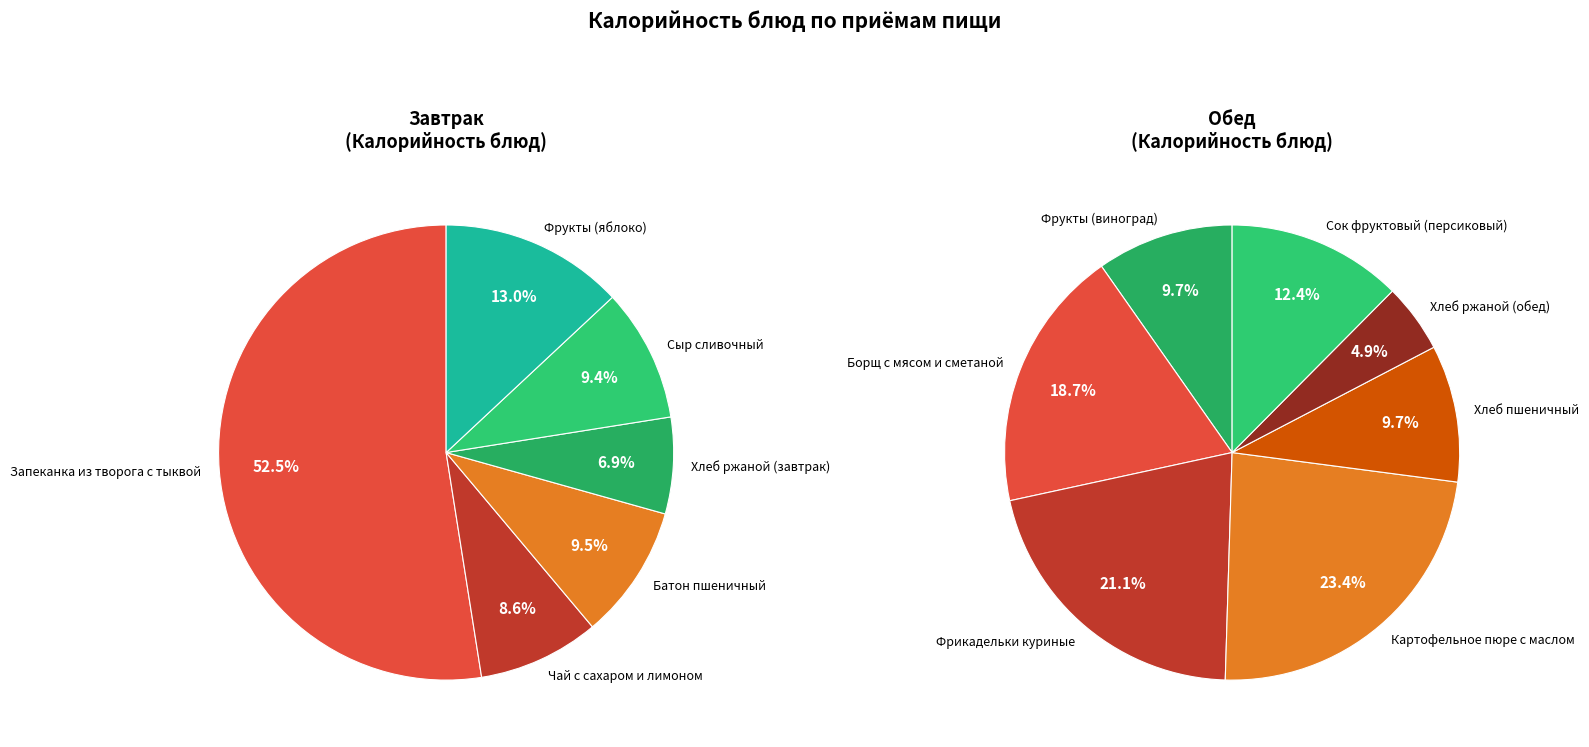

Which category has the biggest portion of the pie?

Запеканка из творога с тыквой